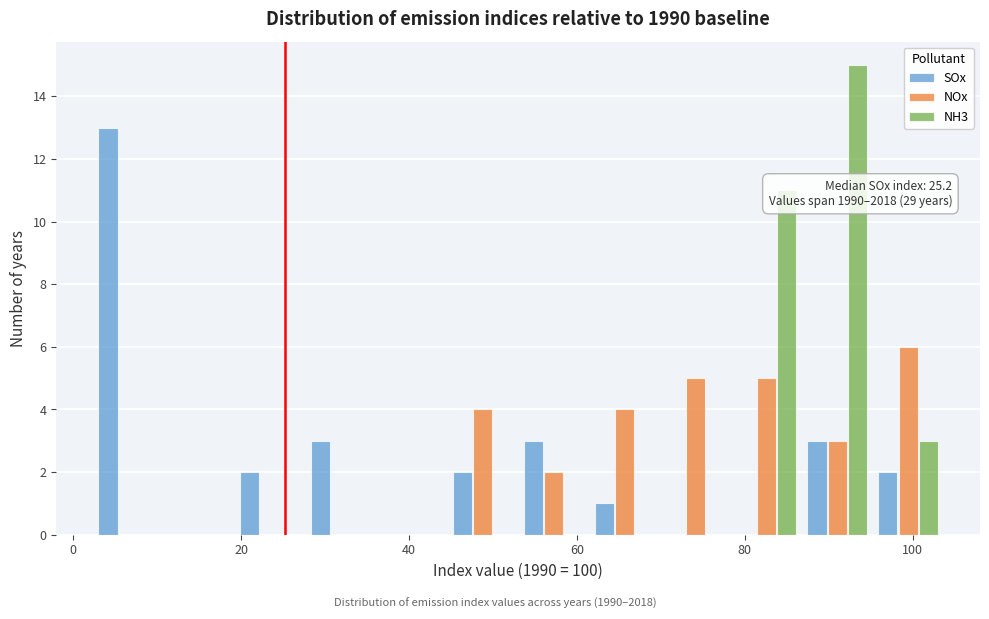

In the NH3 series, which range on the x-axis has the tallest bar?

86 to 96